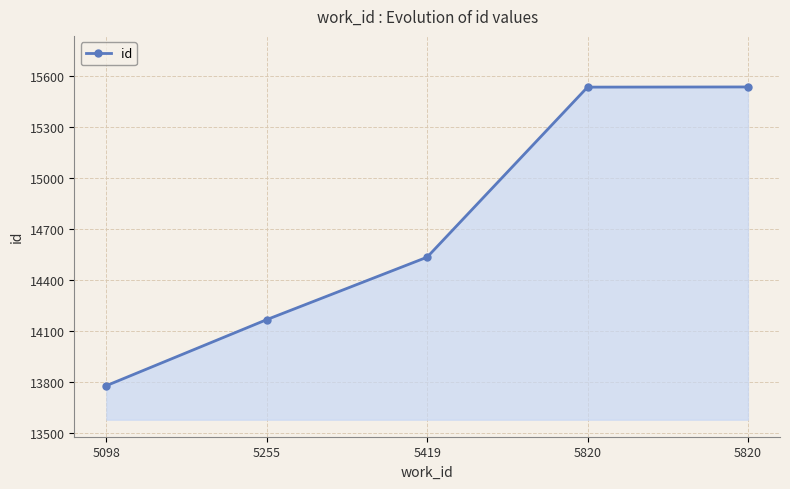

Does the chart display data point markers on the line(s)?

Yes